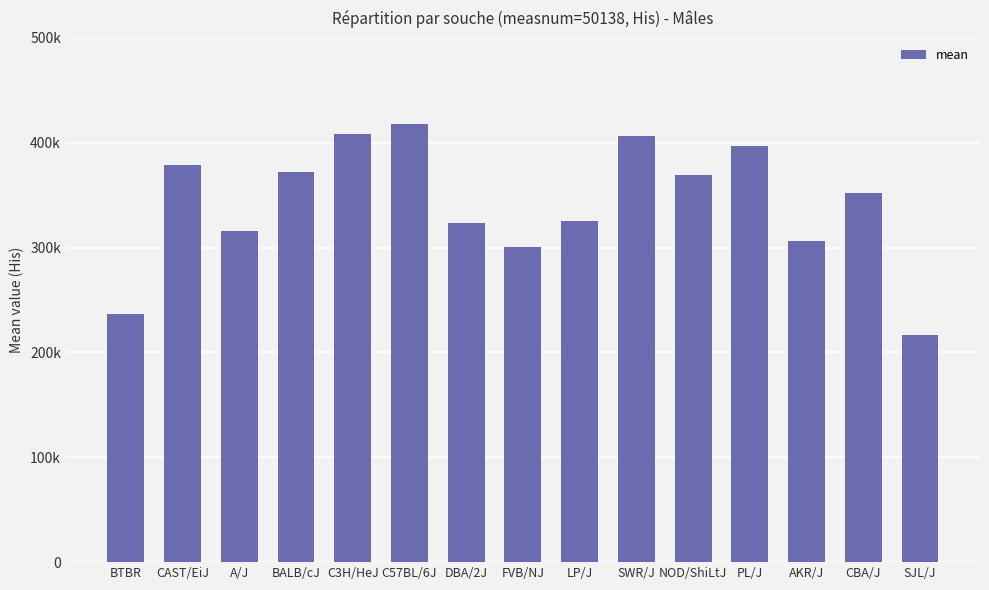

At which label is the value closest to 317394?

A/J